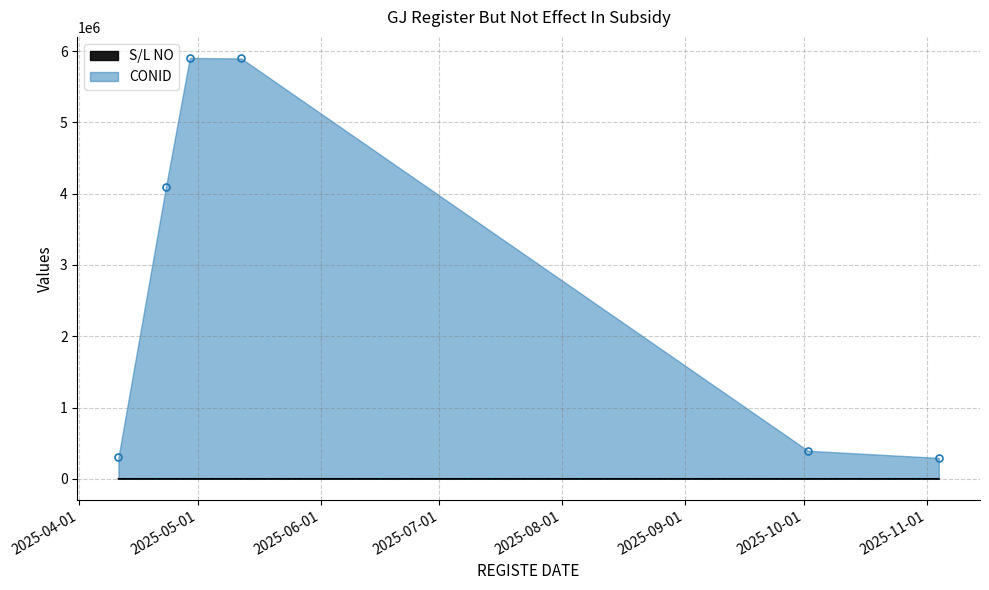

Reading right to left, transcribe all the data shown in this chart.

S/L NO: 2025-11-04=1	2025-10-02=2	2025-05-12=4	2025-04-29=3	2025-04-23=5	2025-04-11=6
CONID: 2025-11-04=293365	2025-10-02=393339	2025-05-12=5897675	2025-04-29=5905209	2025-04-23=4100103	2025-04-11=300703